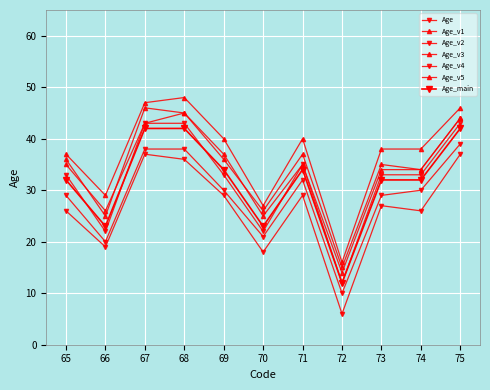

How many values in the Age_v5 series are below 35?

5